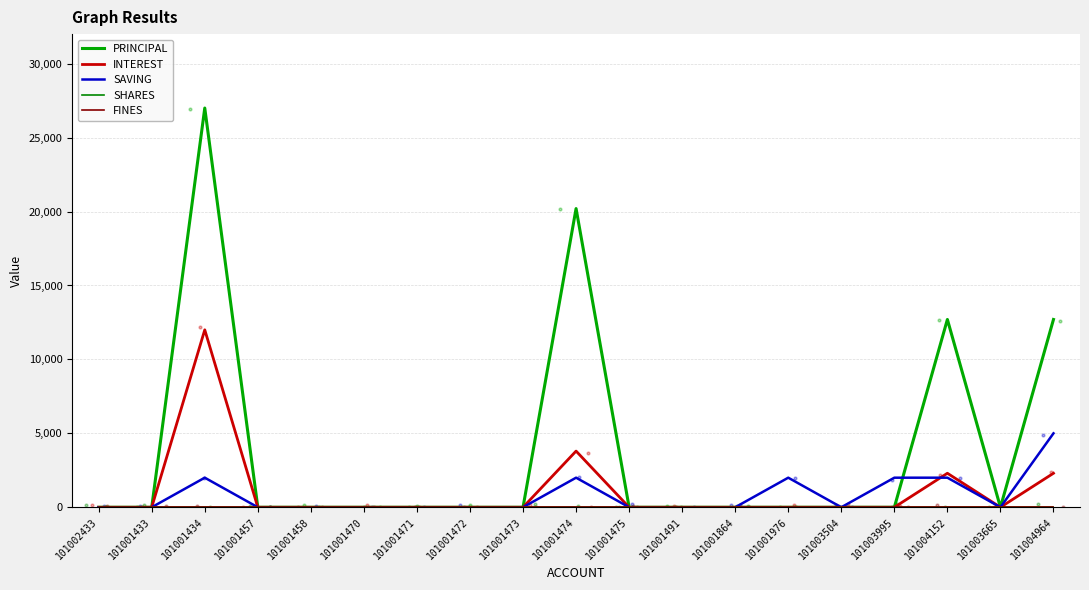

What are all the series names shown in the legend?

PRINCIPAL, INTEREST, SAVING, SHARES, FINES